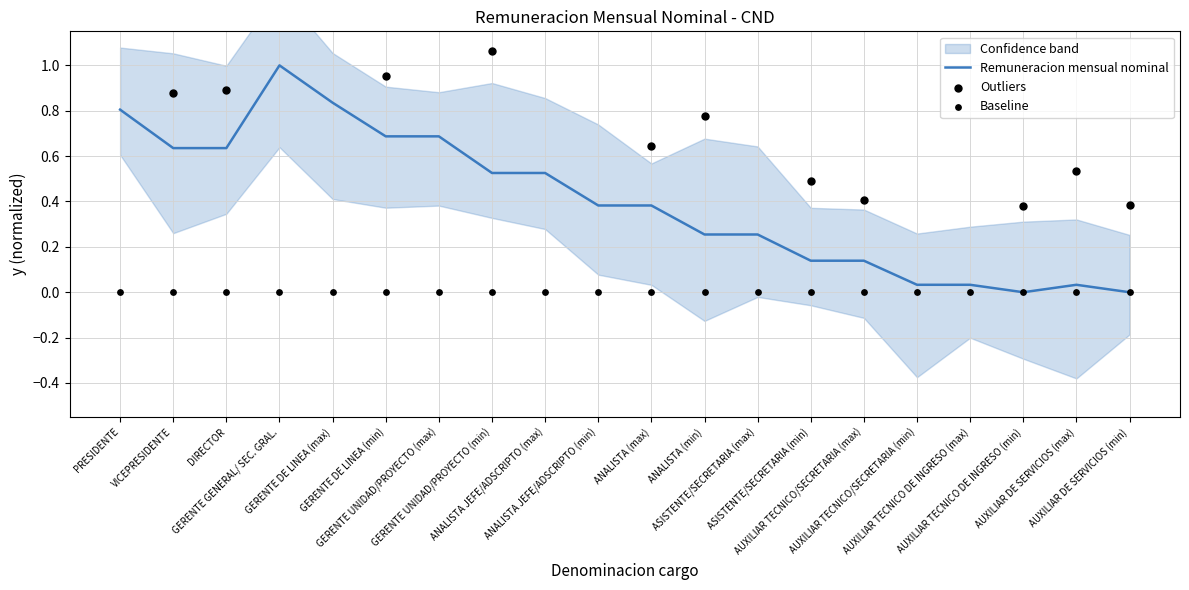

Which has a higher value, ANALISTA (max) or ANALISTA JEFE/ADSCRIPTO (max)?

ANALISTA JEFE/ADSCRIPTO (max)